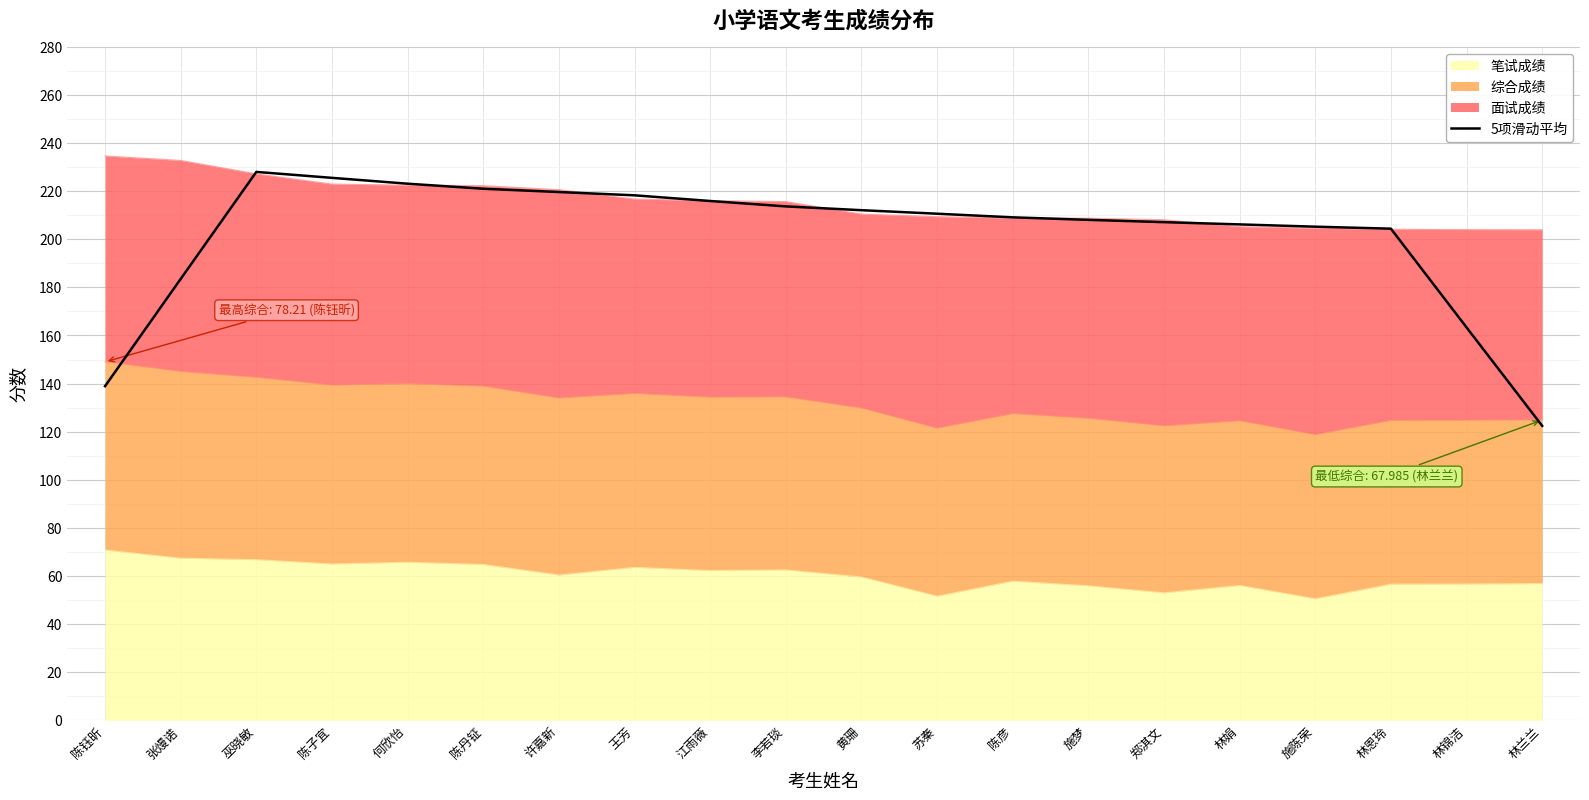

What is the minimum value shown in the chart?

122.4